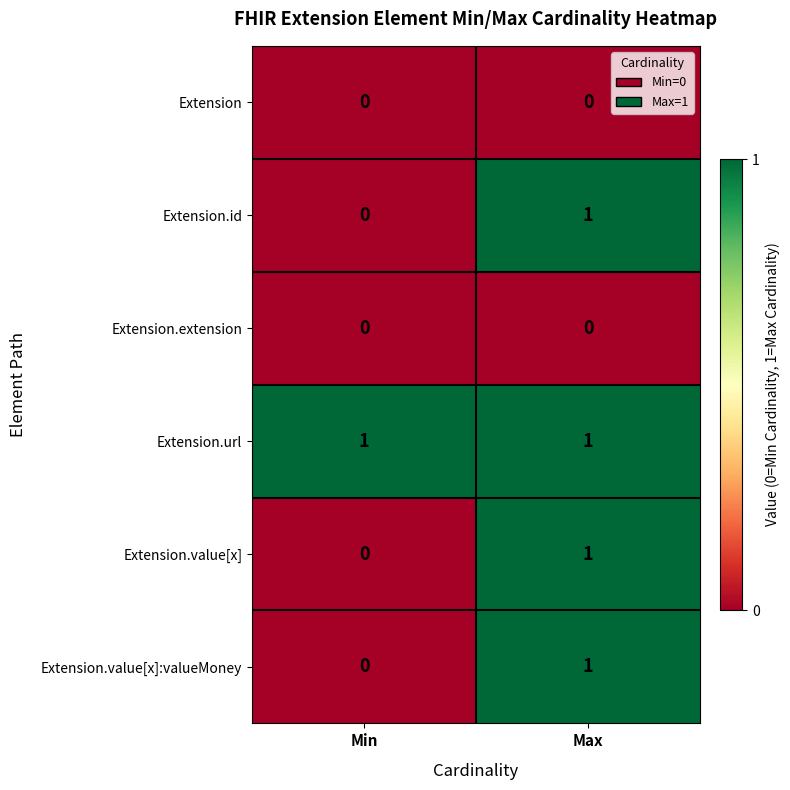

True or false: Extension has a value of 0 at Max.

True